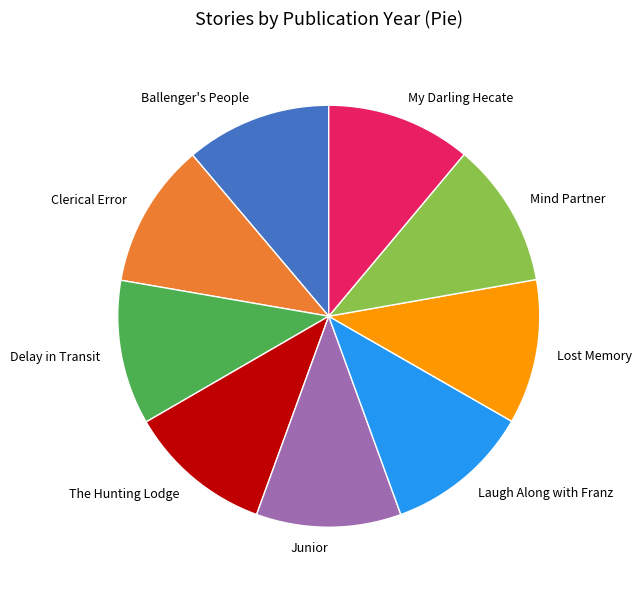

Does Lost Memory account for over 50% of the chart?

No